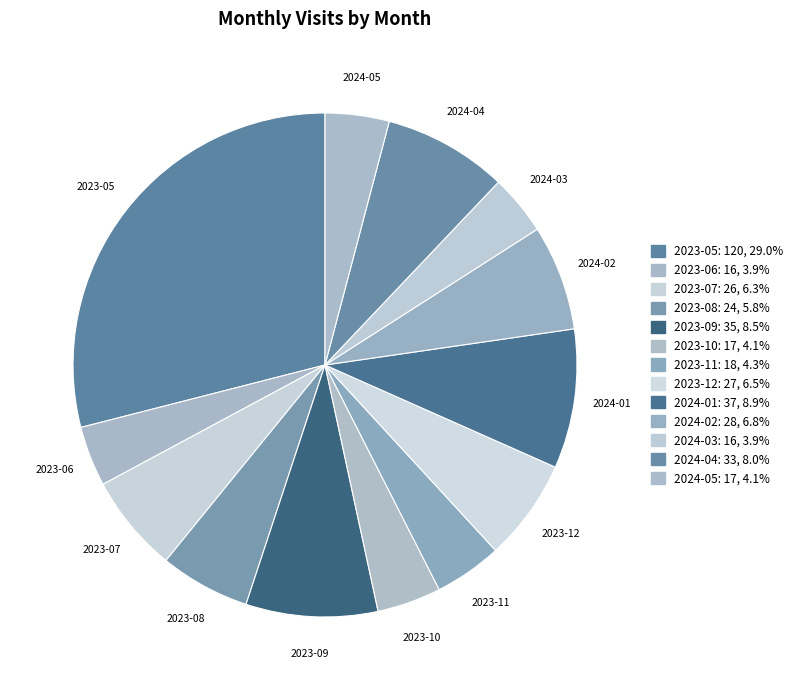

Approximately how many times larger is the value at 2024-01 compared to 2023-11?

2.1